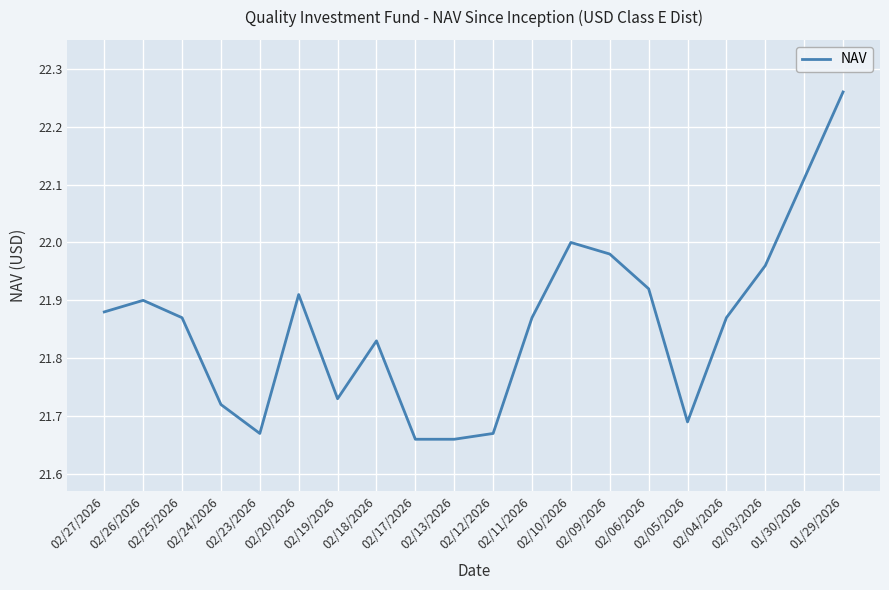

True or false: there are more than 1 points higher than both neighbors.

True